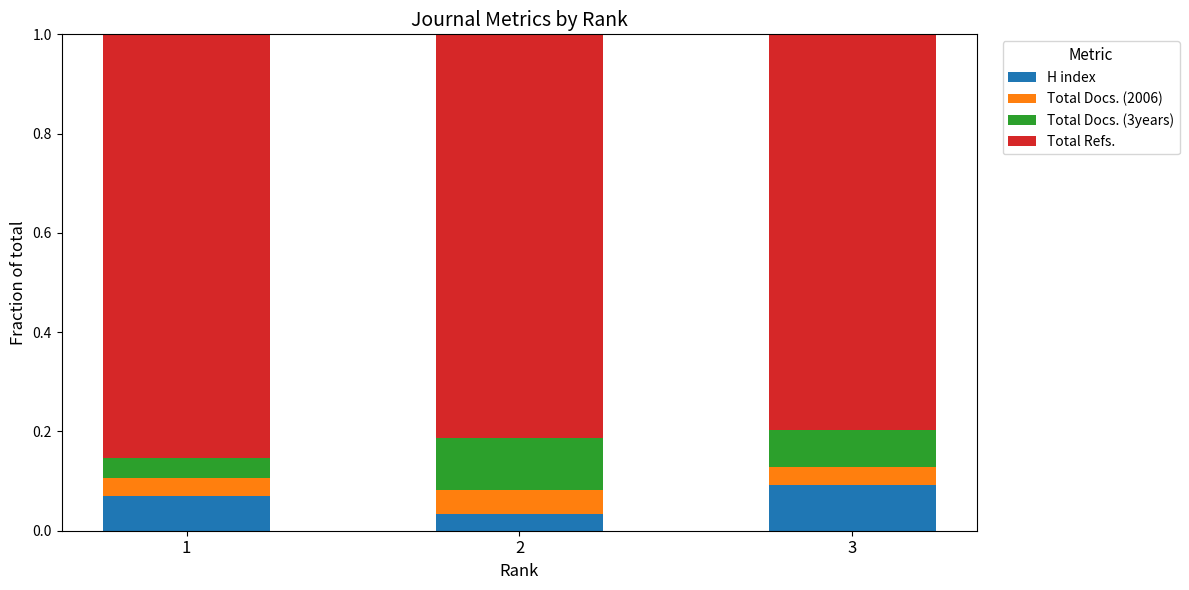

Are the bars horizontal?

No